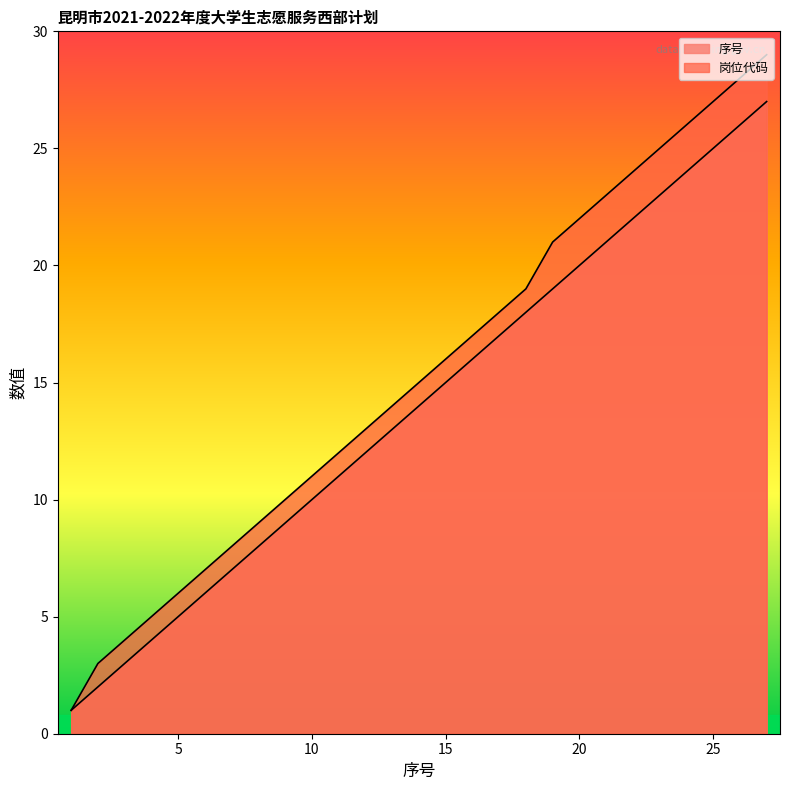

Rank the series at 24 from highest to lowest value.

岗位代码, 序号